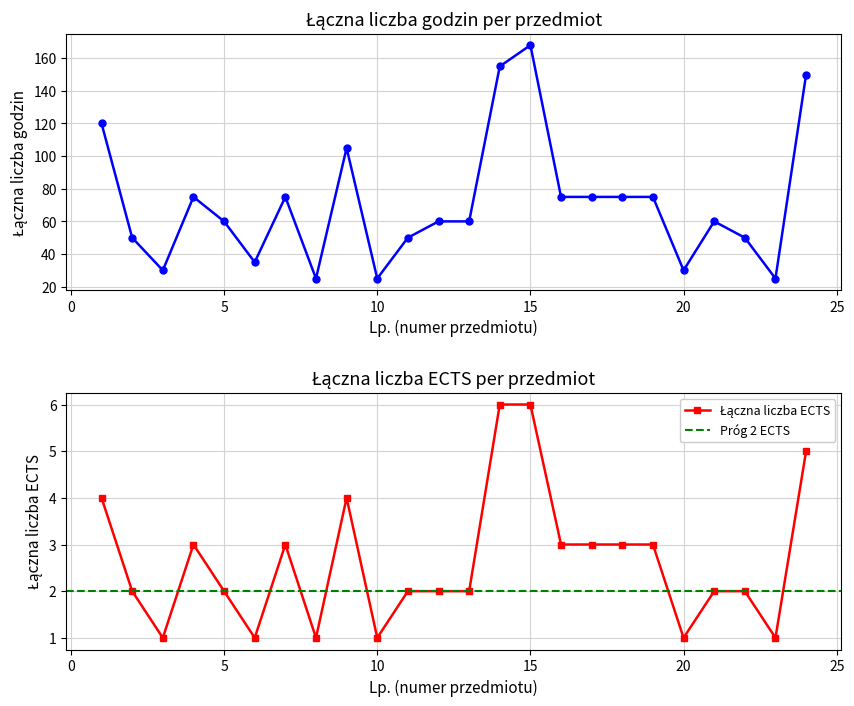

List the series in order of their peak value, highest first.

Łączna liczba godzin, Łączna liczba ECTS